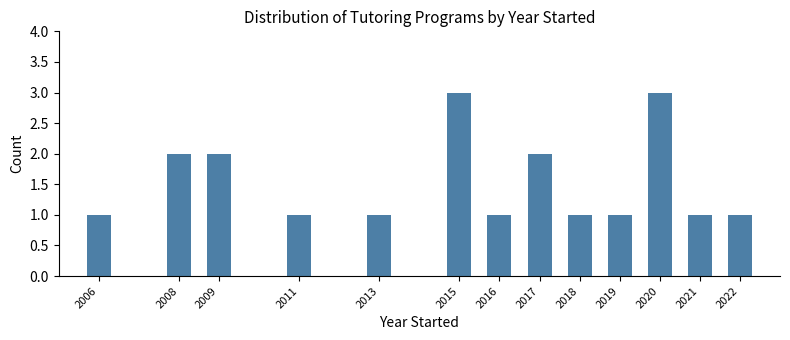

Reading left to right, transcribe all the data shown in this chart.

1	2	2	1	1	3	1	2	1	1	3	1	1